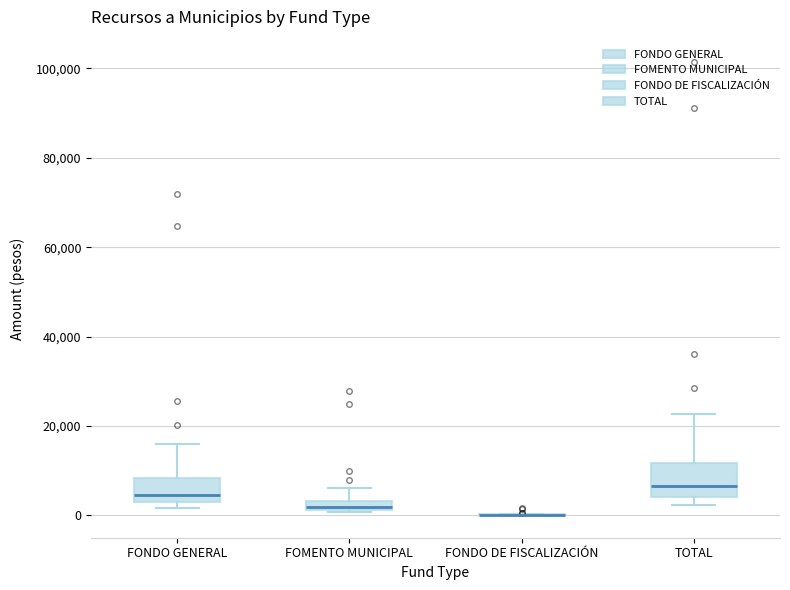

Where is the upper edge of the box for FOMENTO MUNICIPAL on the y-axis? The values are not printed on the chart, so give them approximately, as read against the axis.

4000